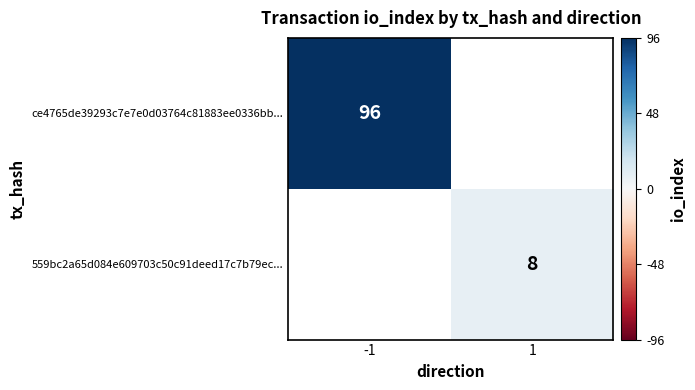

True or false: 559bc2a65d084e609703c50c91deed17c7b79ec... has a value of 3 at 1.

False